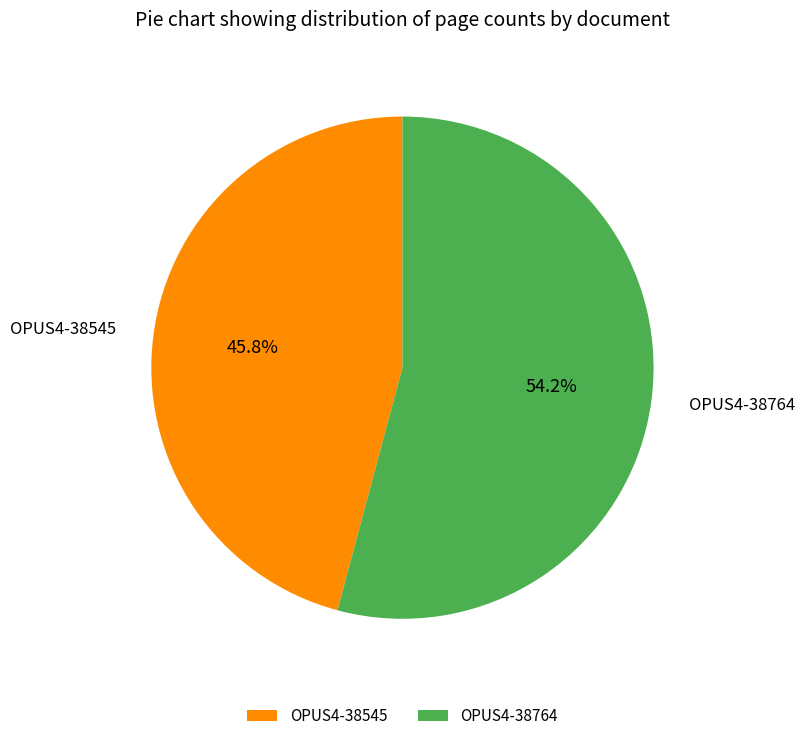

What portion of the pie excludes OPUS4-38764?

45.8%